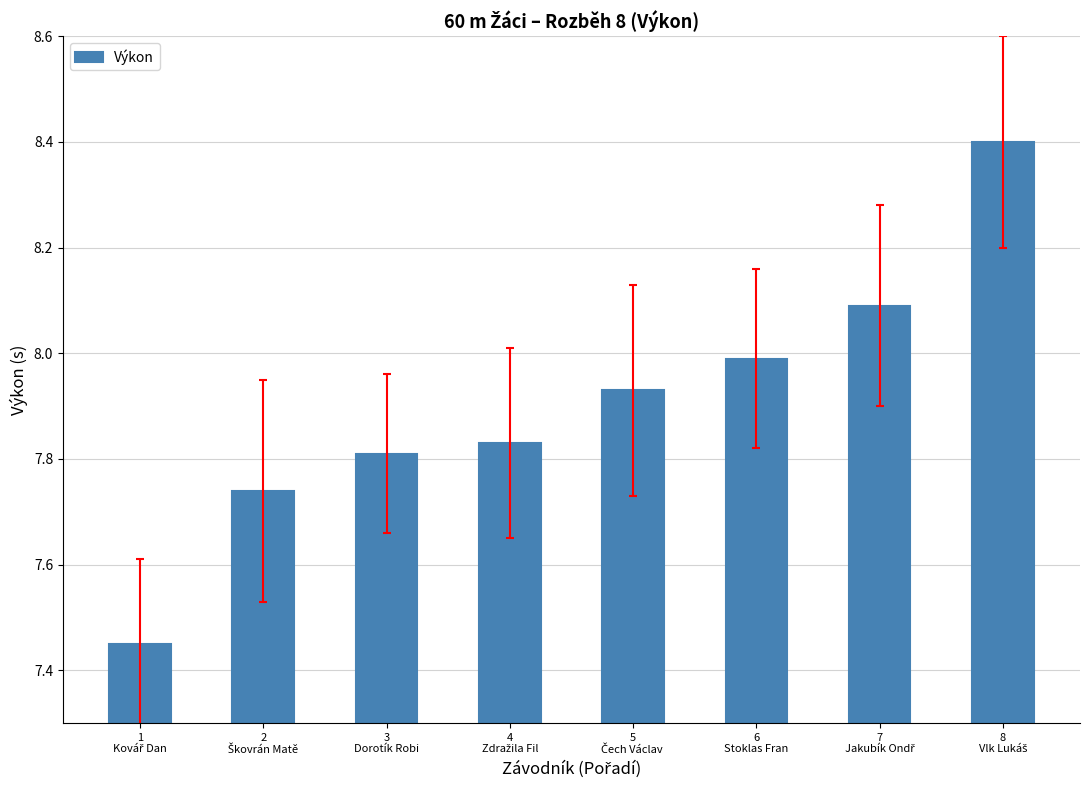

What is the sum of all values?

63.2